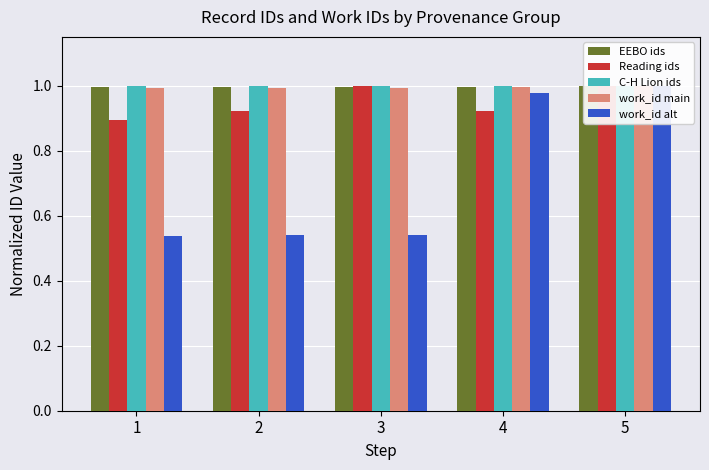

Which series has the largest range (max minus min)?

work_id alt